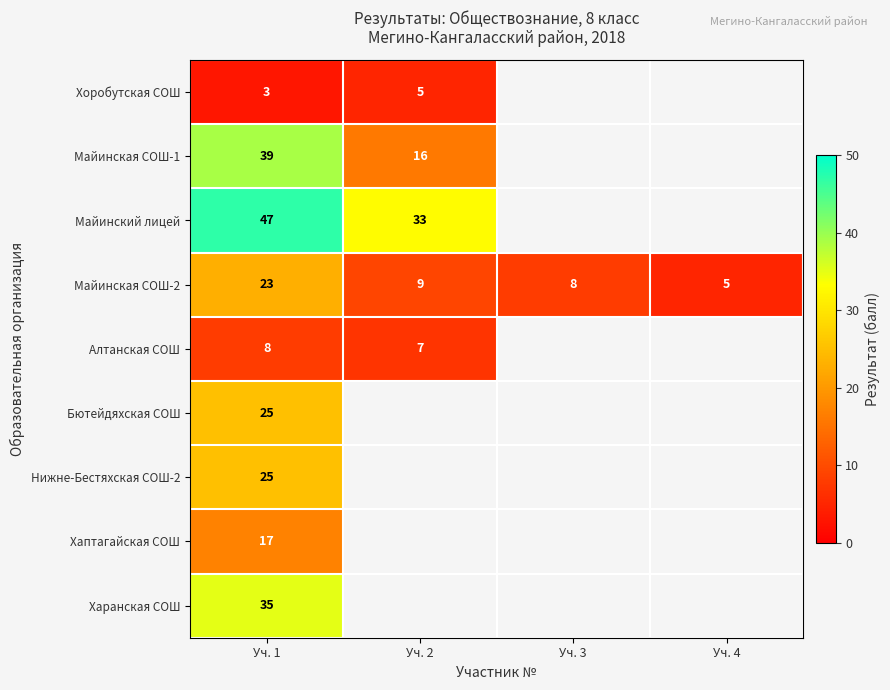

How many distinct data groups are displayed?

9